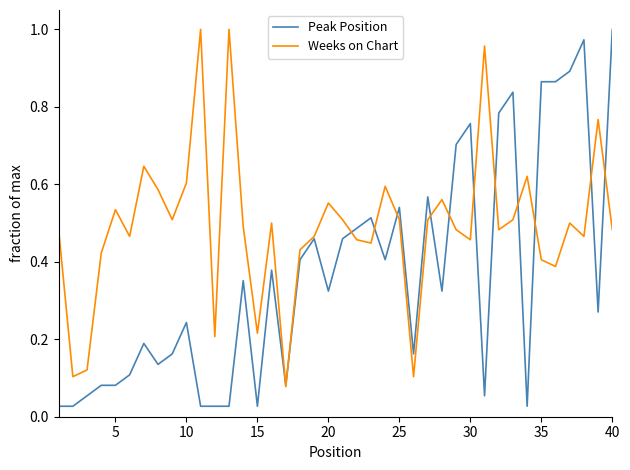

List the series in order of their overall mean, highest first.

Weeks on Chart, Peak Position